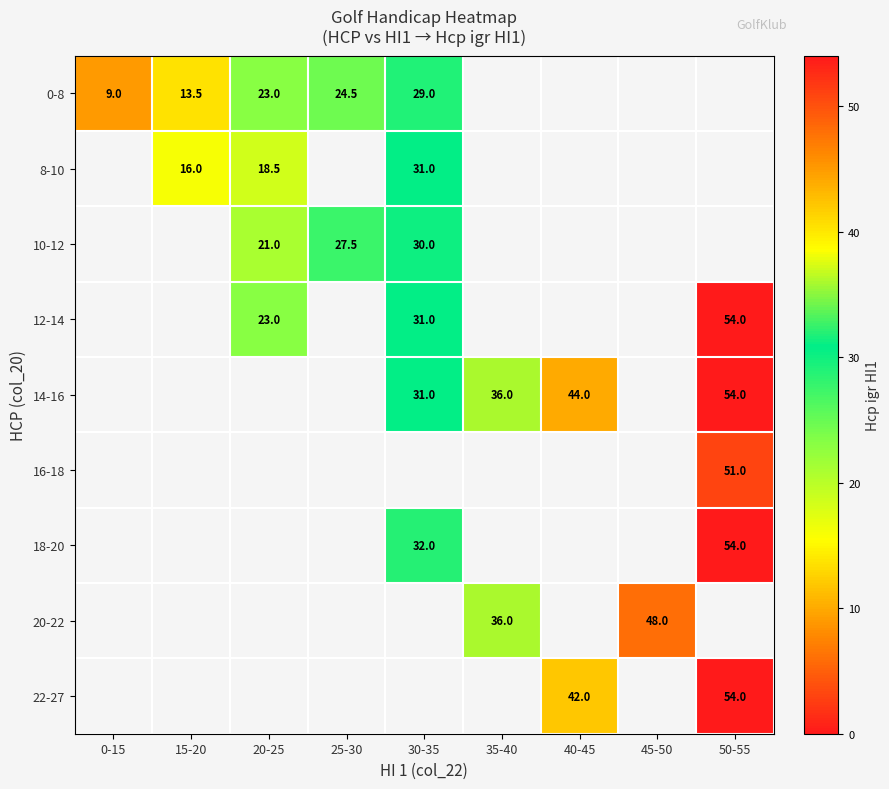

How many categories are shown in the chart?

9